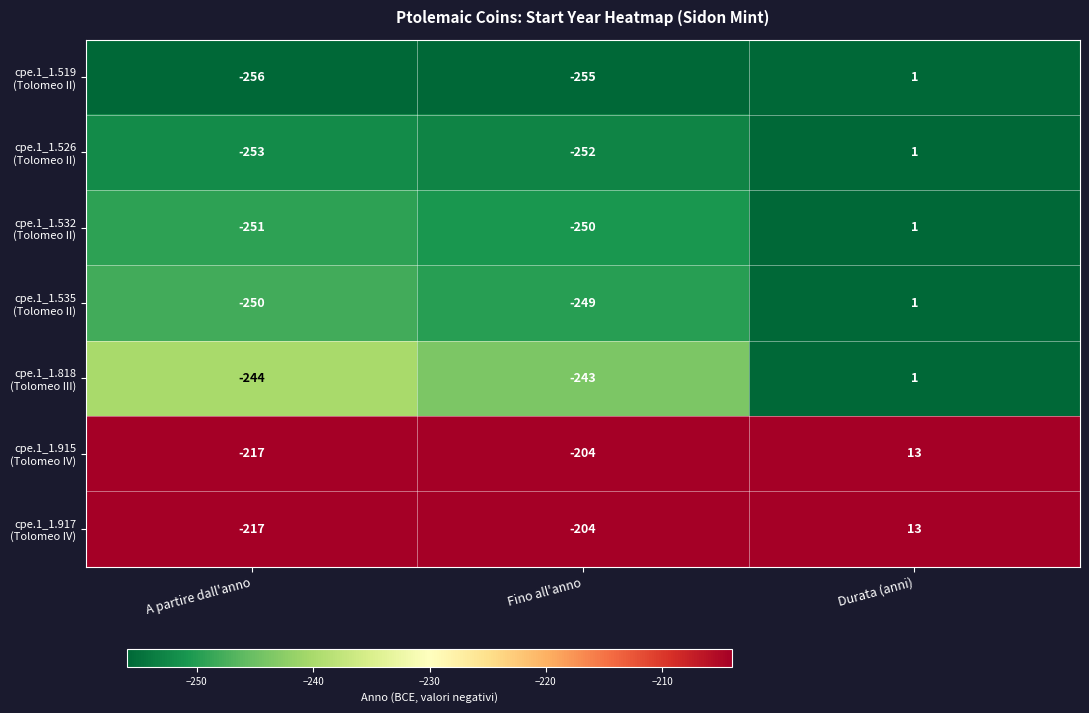

At how many categories does at least one series exceed 0?

1